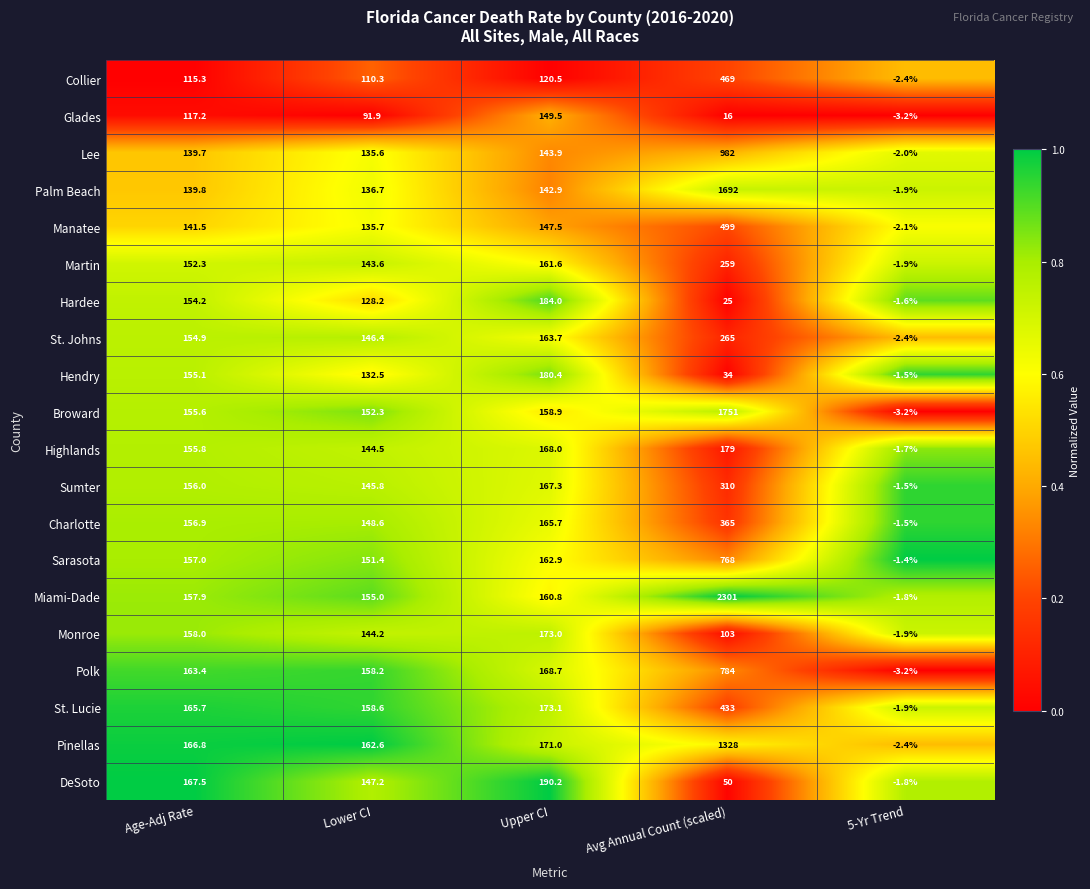

At Lower CI, list the series in order from smallest to largest.

Glades, Collier, Hardee, Hendry, Lee, Manatee, Palm Beach, Martin, Monroe, Highlands, Sumter, St. Johns, DeSoto, Charlotte, Sarasota, Broward, Miami-Dade, Polk, St. Lucie, Pinellas